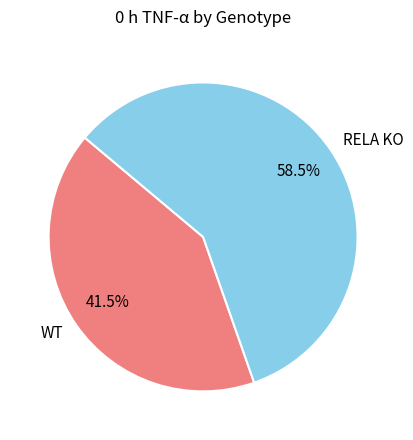

Between WT and RELA KO, which is larger?

RELA KO